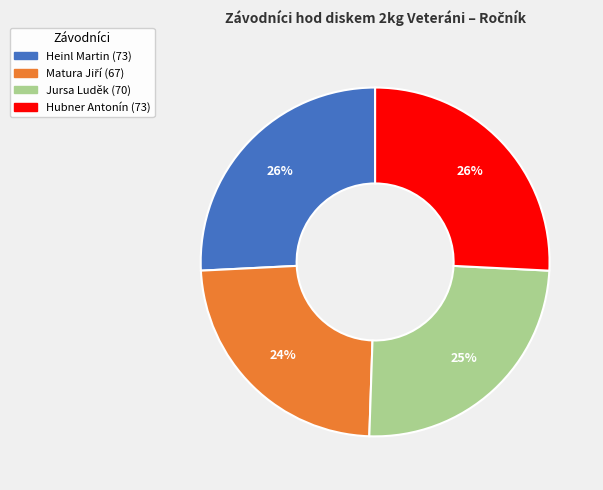

Is it true that Jursa Luděk is 25% of the pie?

True